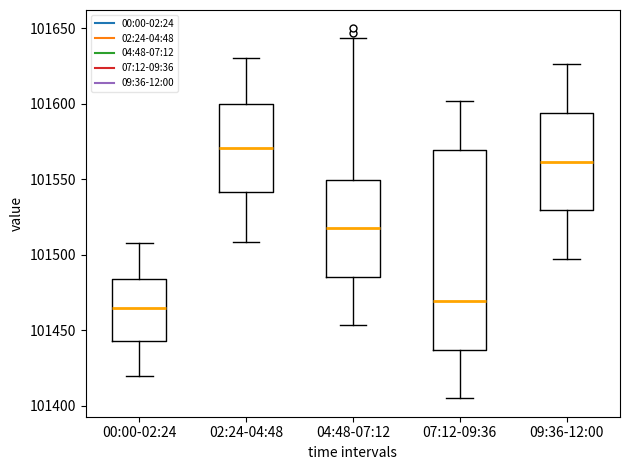

Which box is the tallest, from its lower edge to its upper edge?

07:12-09:36